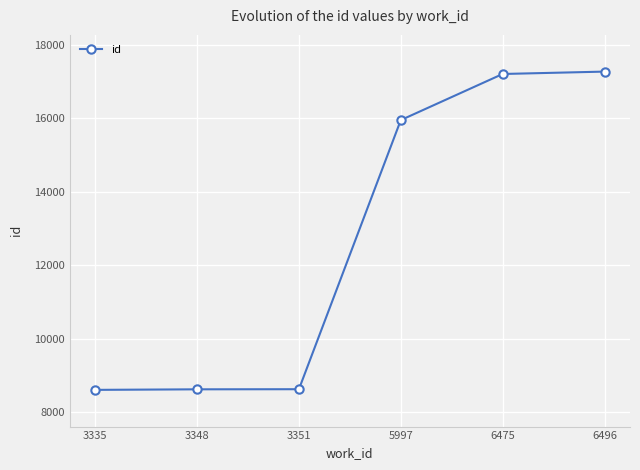

What is the difference between the maximum and minimum values?

8670